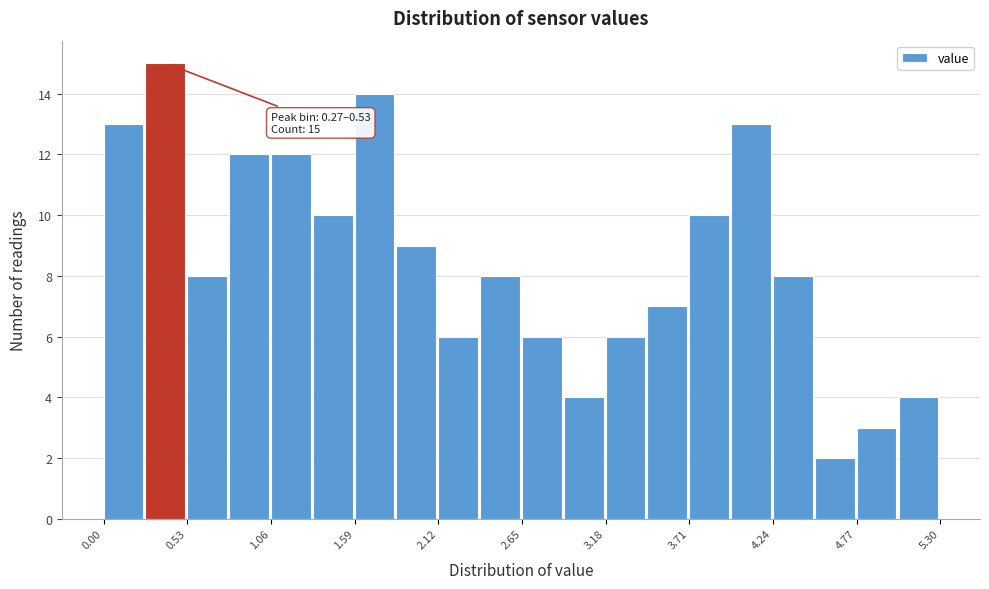

Read against the x-axis, roughly where is the centre of the tallest bar?

0.4